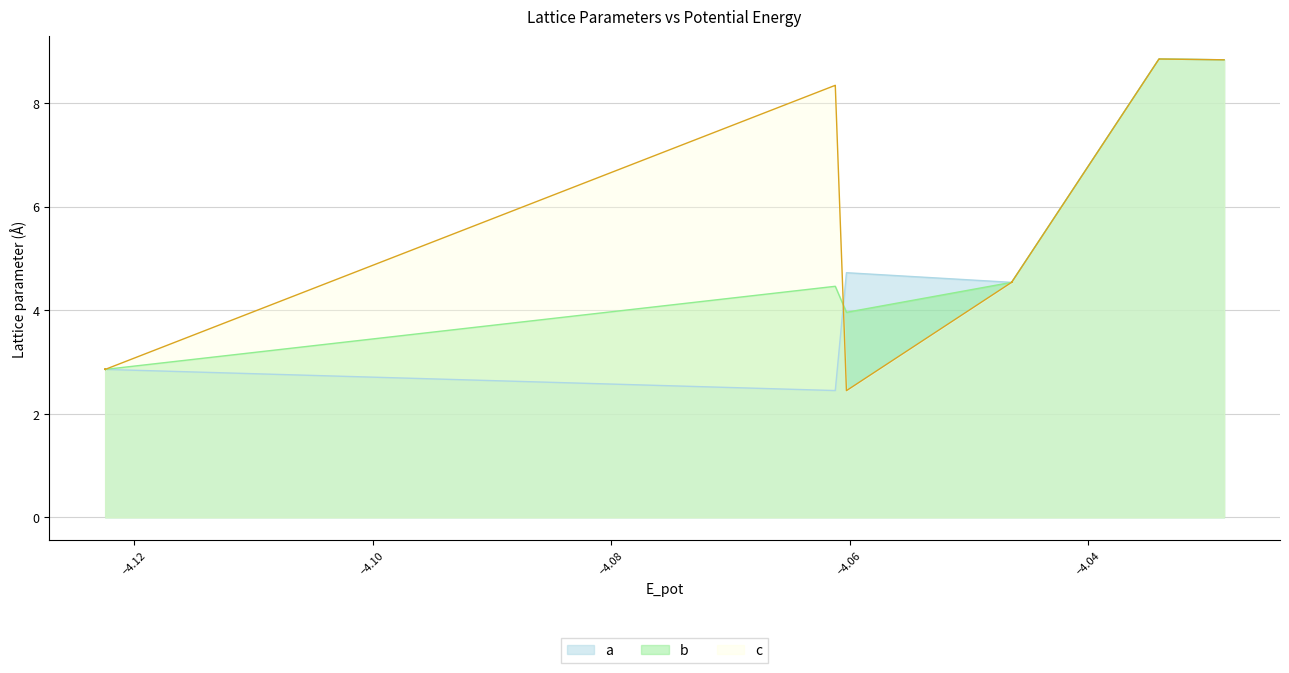

What is the greatest value displayed?

8.8